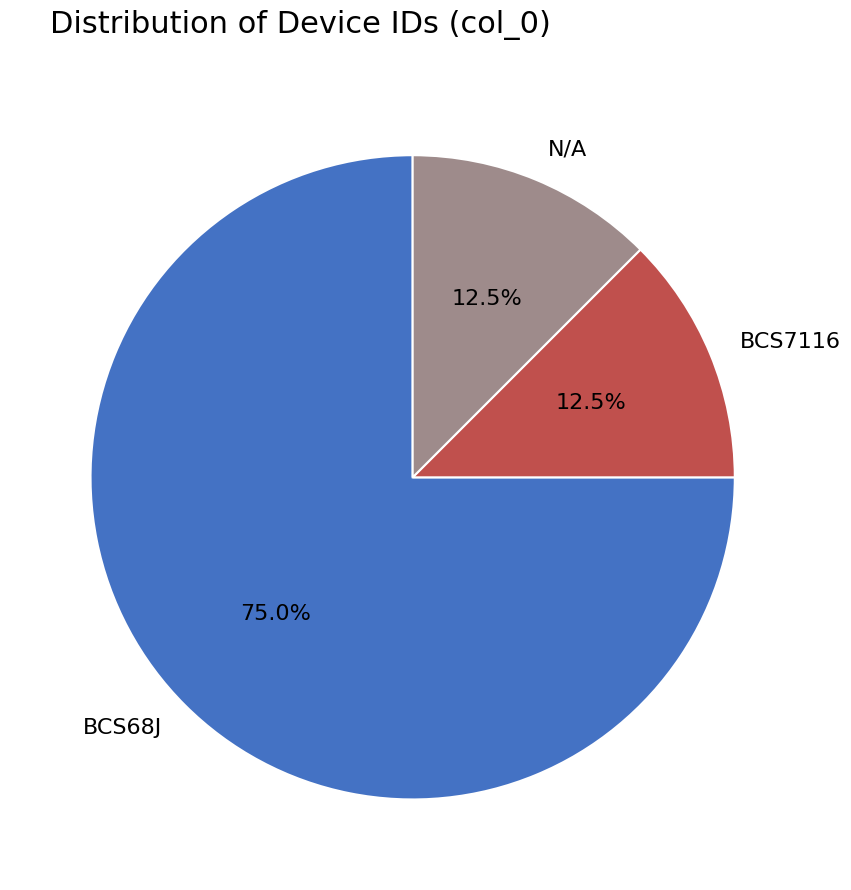

What is the largest slice in the pie chart?

BCS68J